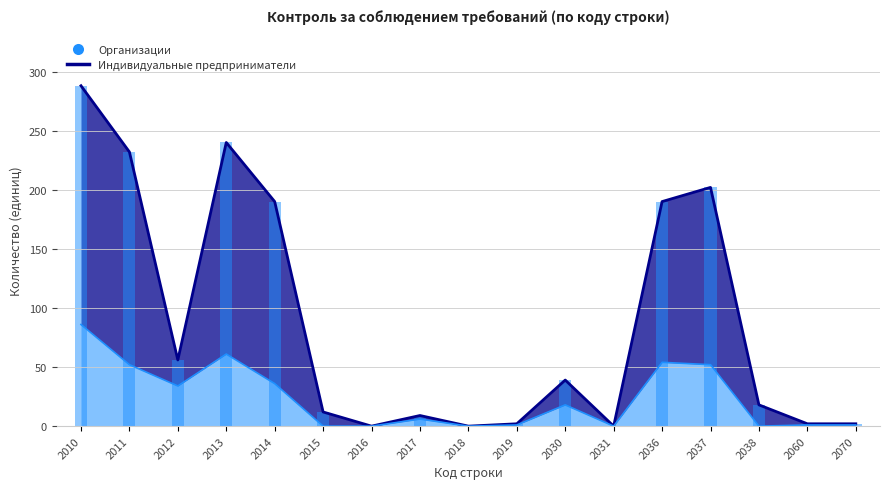

At which category is the sum across all series the highest?

2010